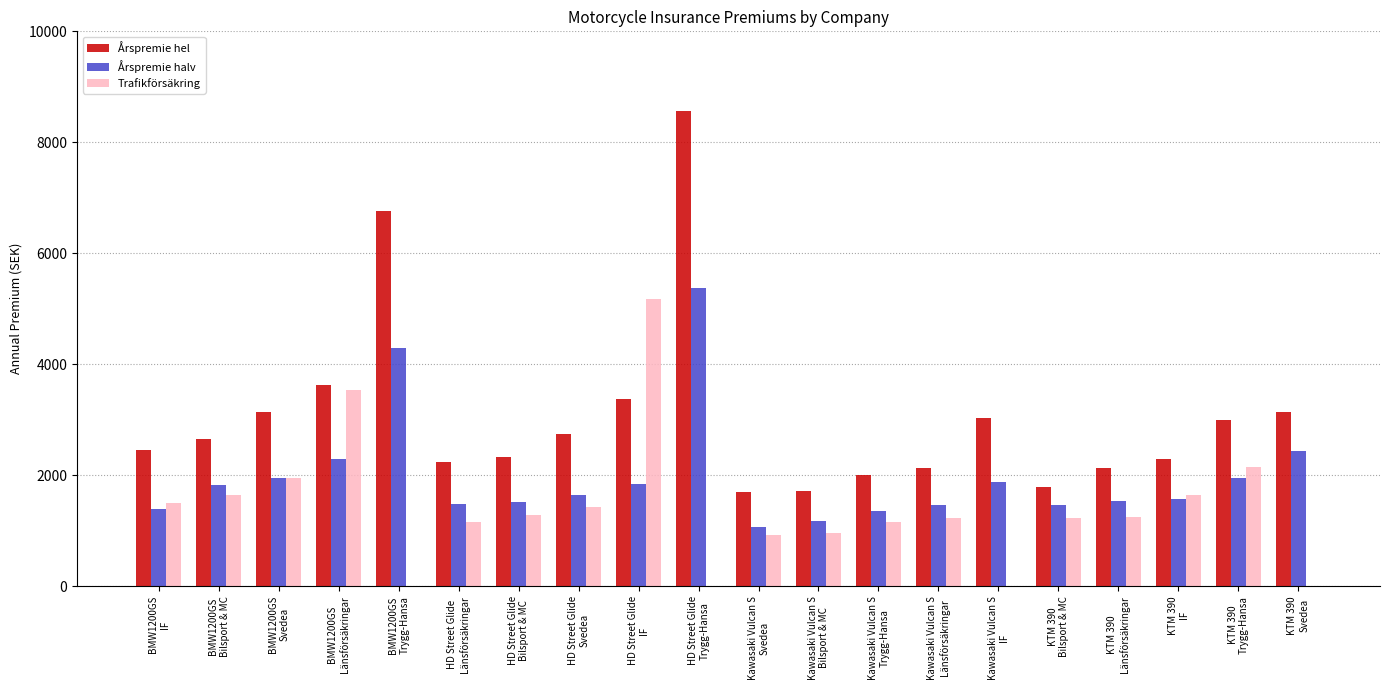

What is the sum of all Årspremie halv values?

39501